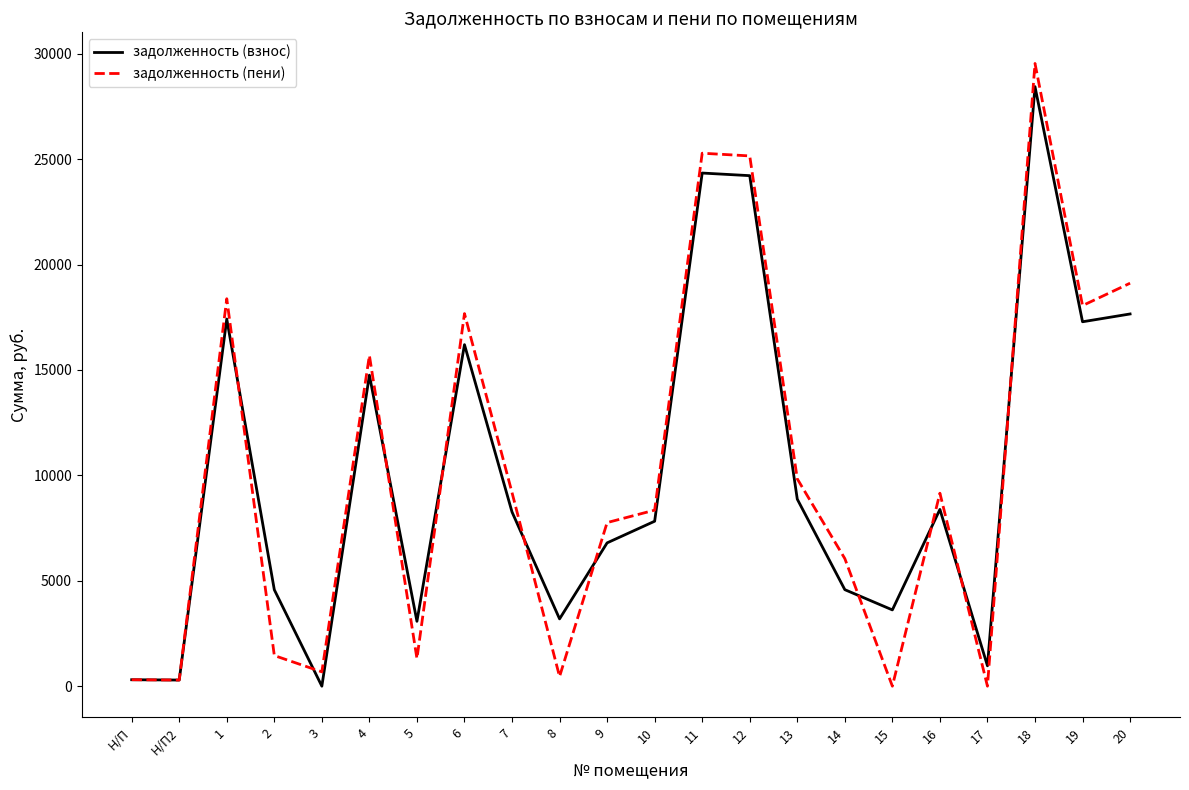

What is the difference between the maximum and second lowest values in the задолженность (пени) series?

29535.6